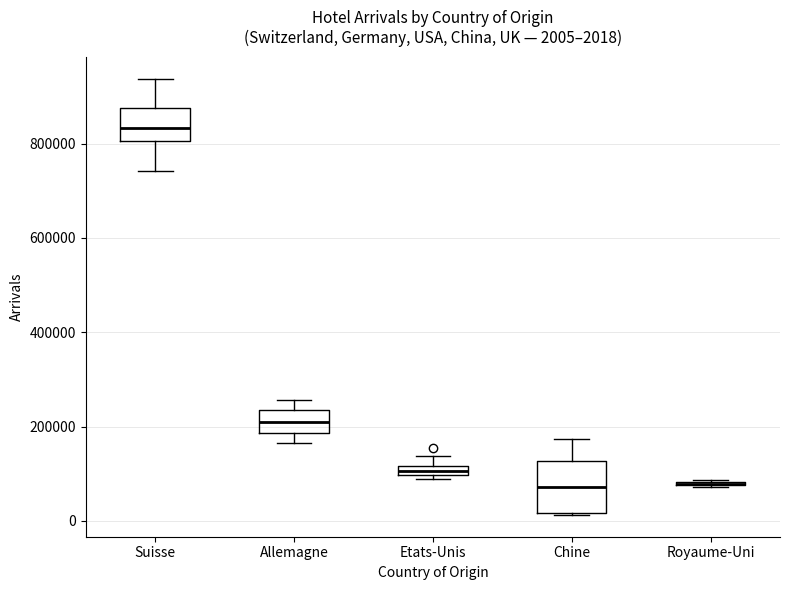

Comparing the boxes themselves (not the whiskers), which one is the tallest?

Chine